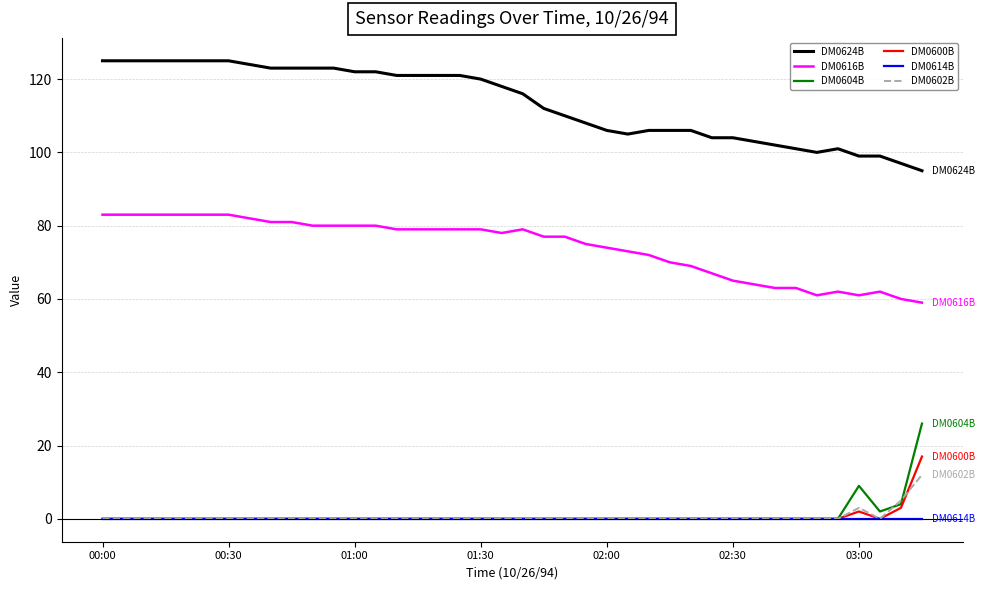

What is the difference between the second highest and second lowest values in the DM0616B series?

23